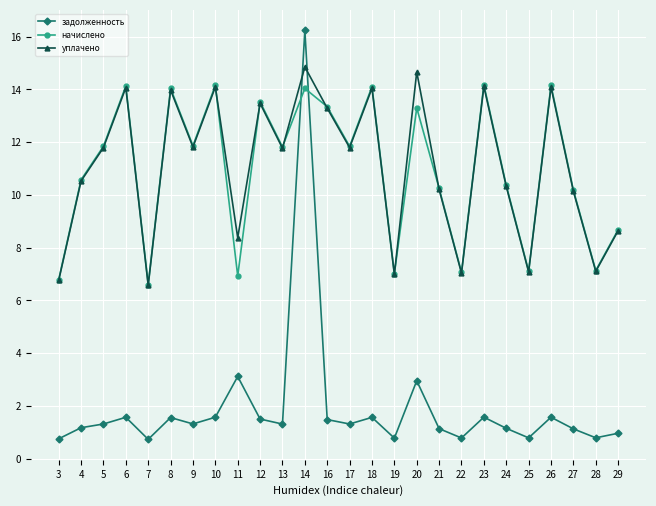

What is the total value across all series at 16?

28.1